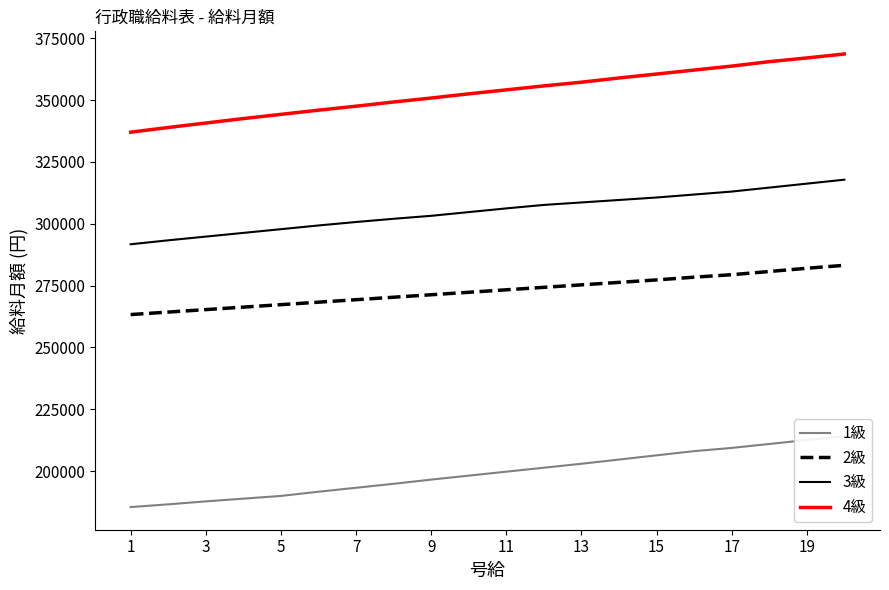

What is the difference between the maximum and minimum values in the 2級 series?

19900